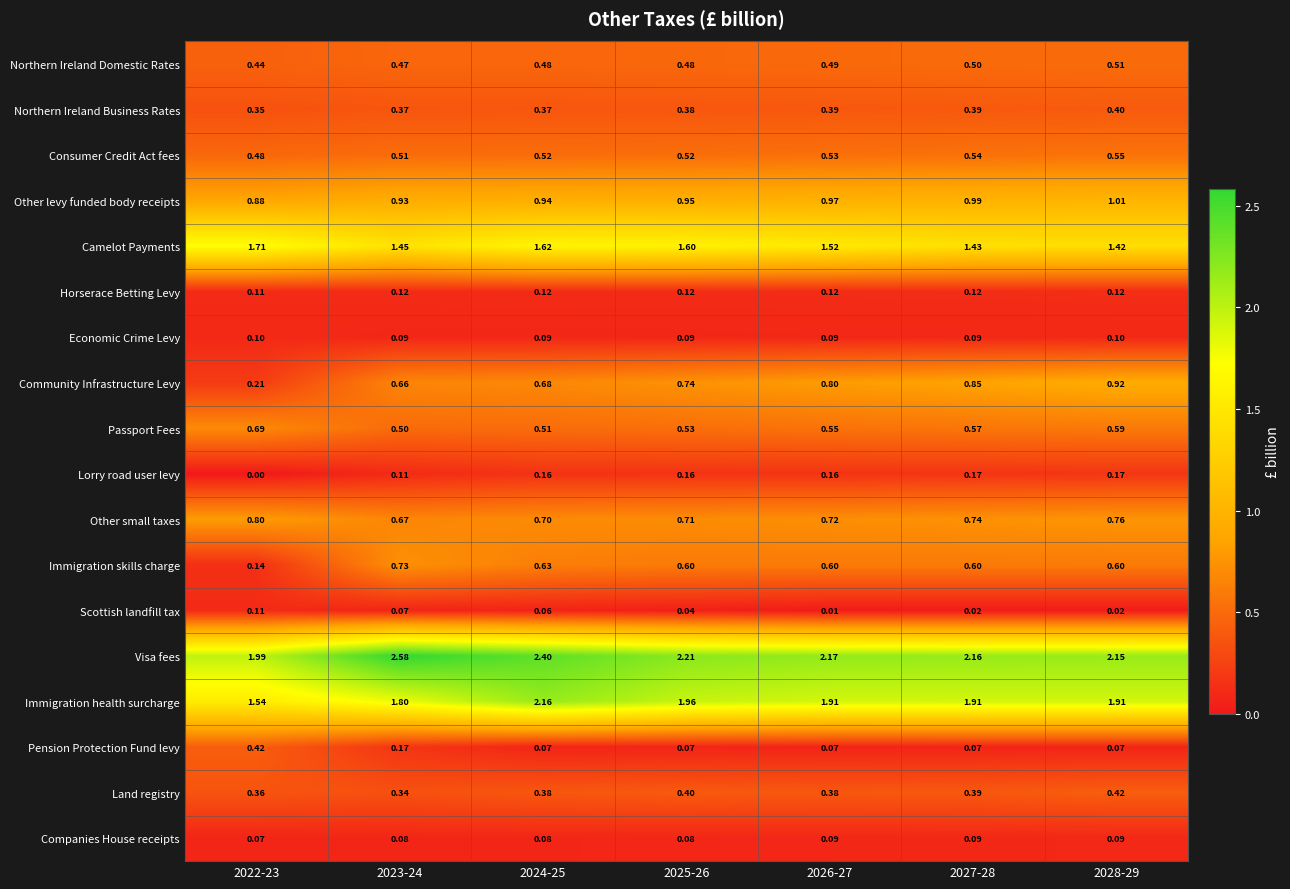

Which series has the widest spread of values?

Community Infrastructure Levy